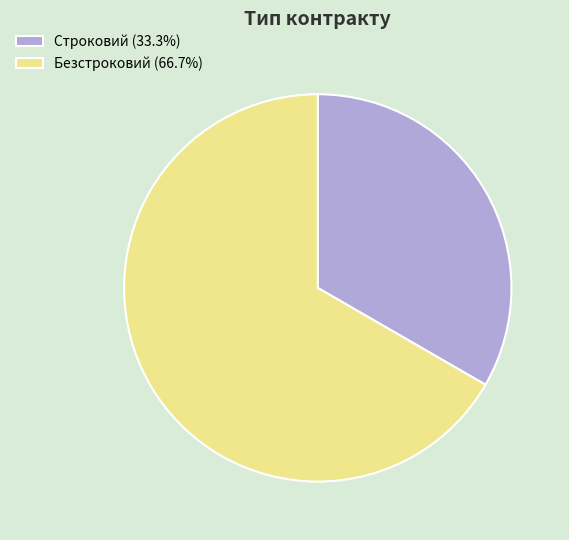

Is the sum of Строковий (33.3%) and Безстроковий (66.7%) greater than half?

Yes